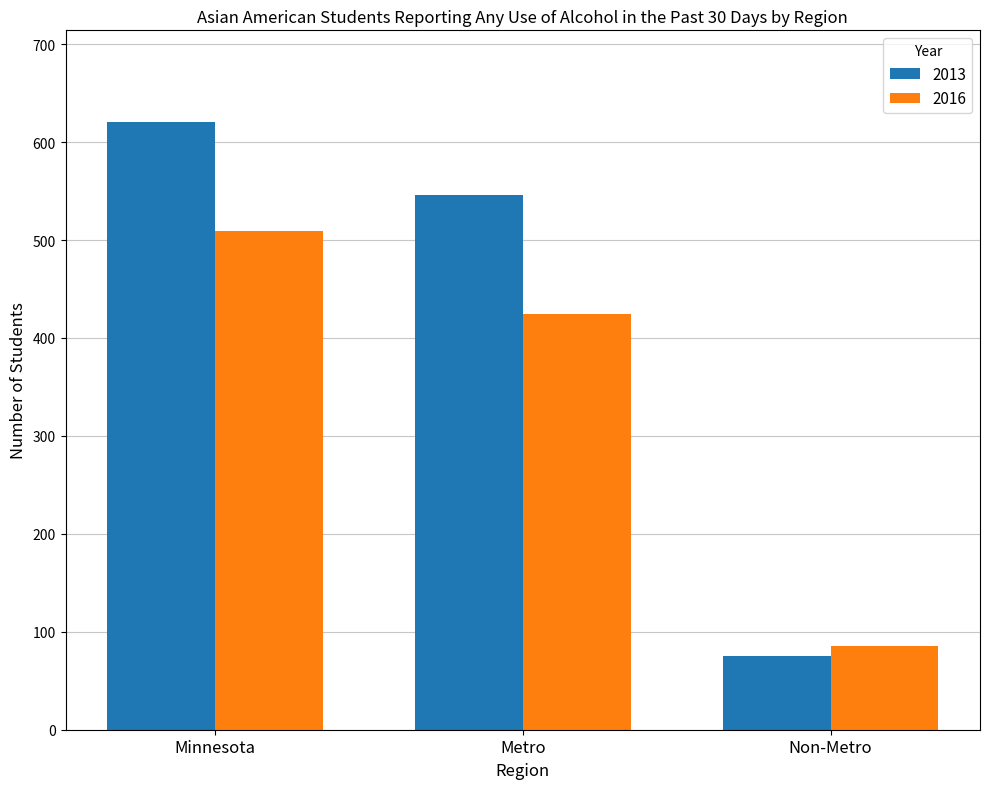

Read the 2013 value at Minnesota.

621